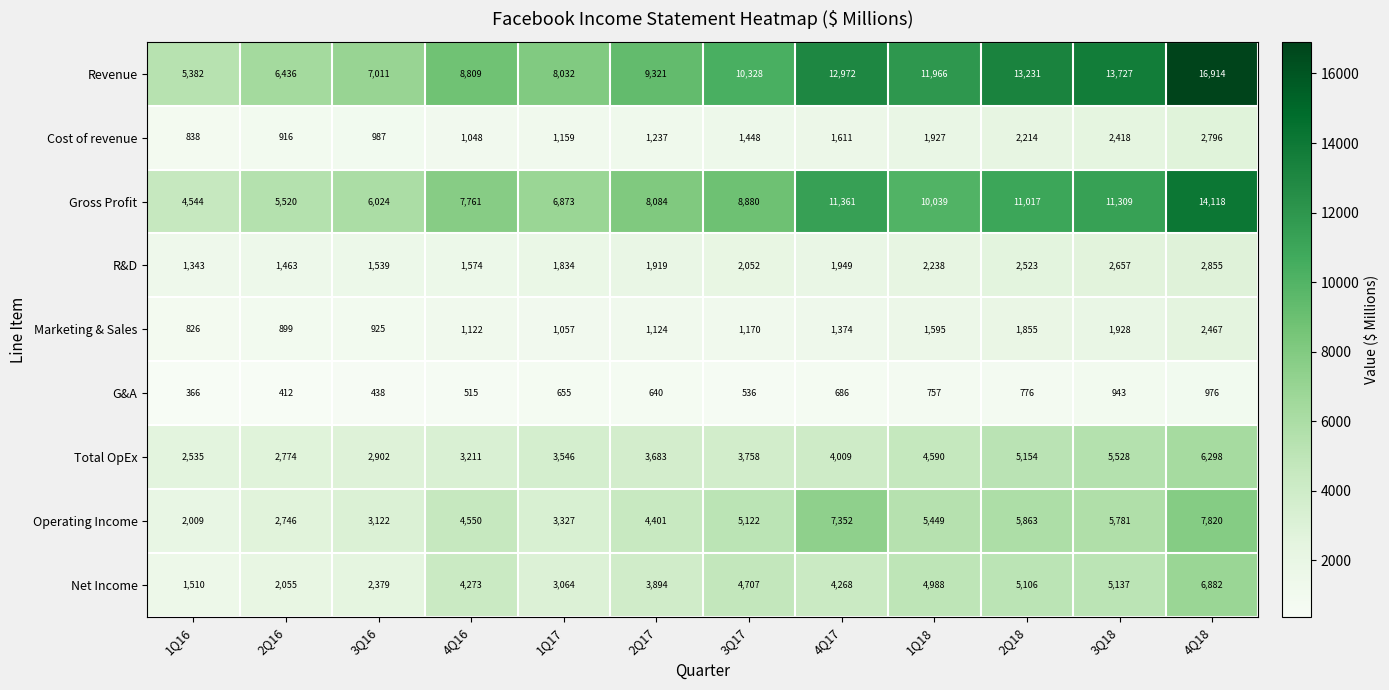

At which label does R&D reach its peak?

4Q18